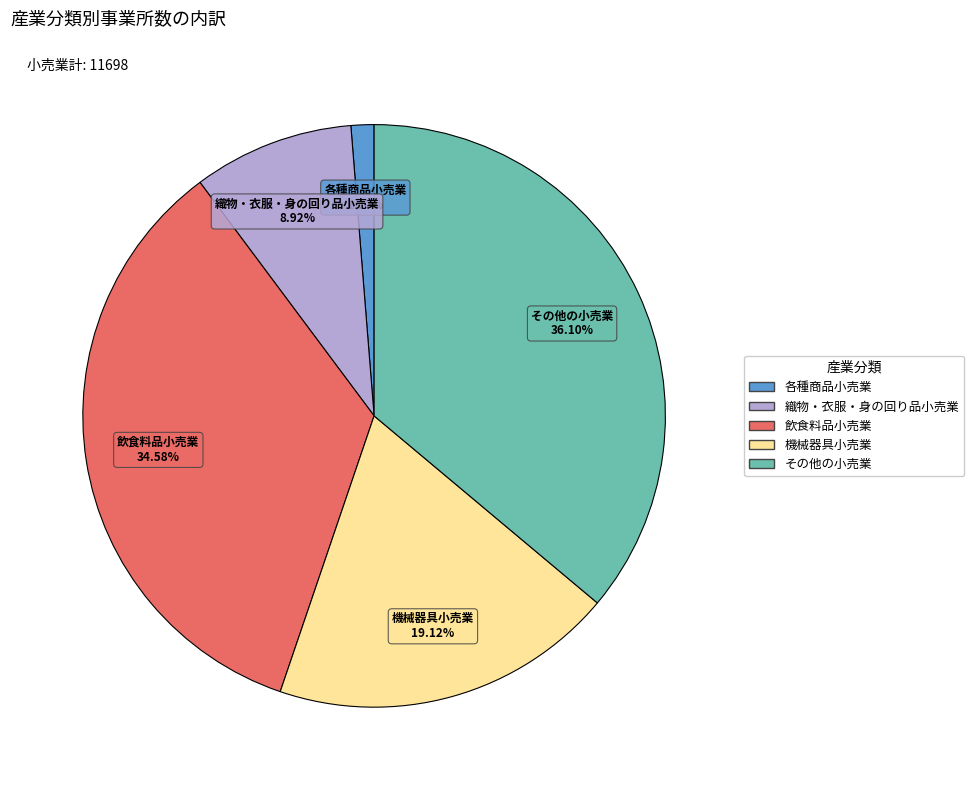

Rank the categories by value from highest to lowest.

その他の小売業, 飲食料品小売業, 機械器具小売業, 織物・衣服・身の回り品小売業, 各種商品小売業